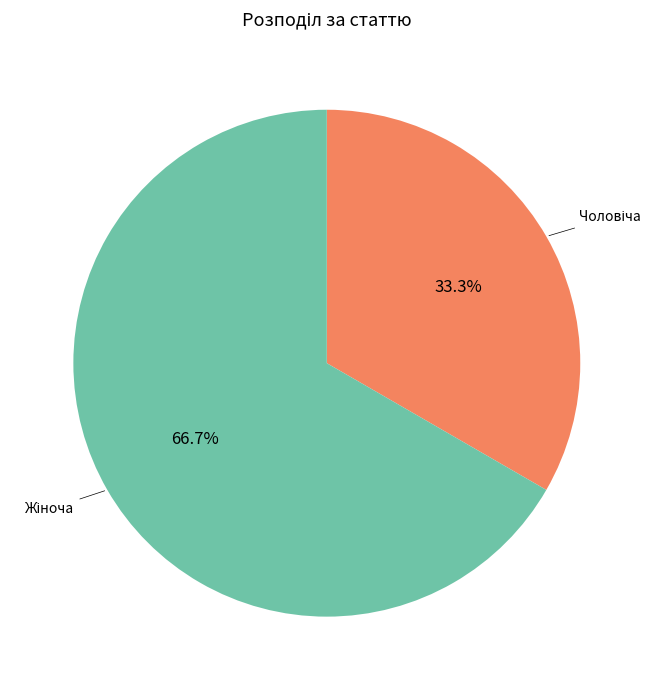

How many segments does this pie chart have?

2